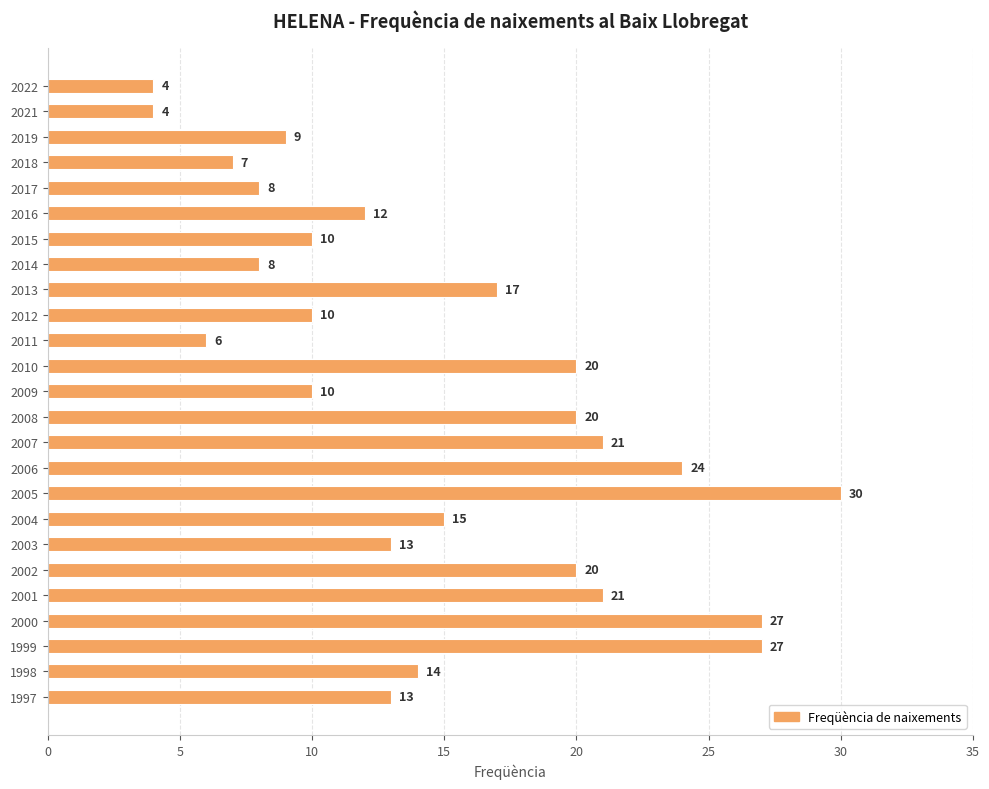

What is the smallest value displayed?

4